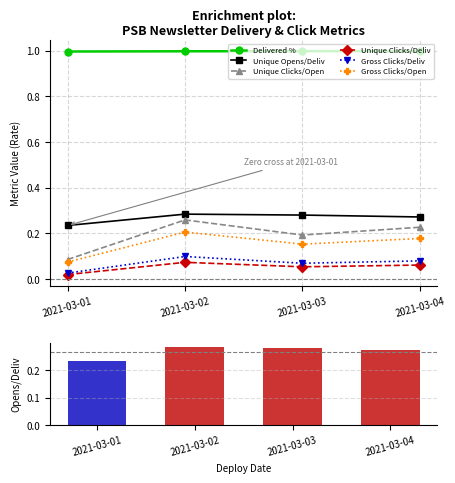

The value of Delivered % at 2021-03-01 is 1.0. True or false?

True